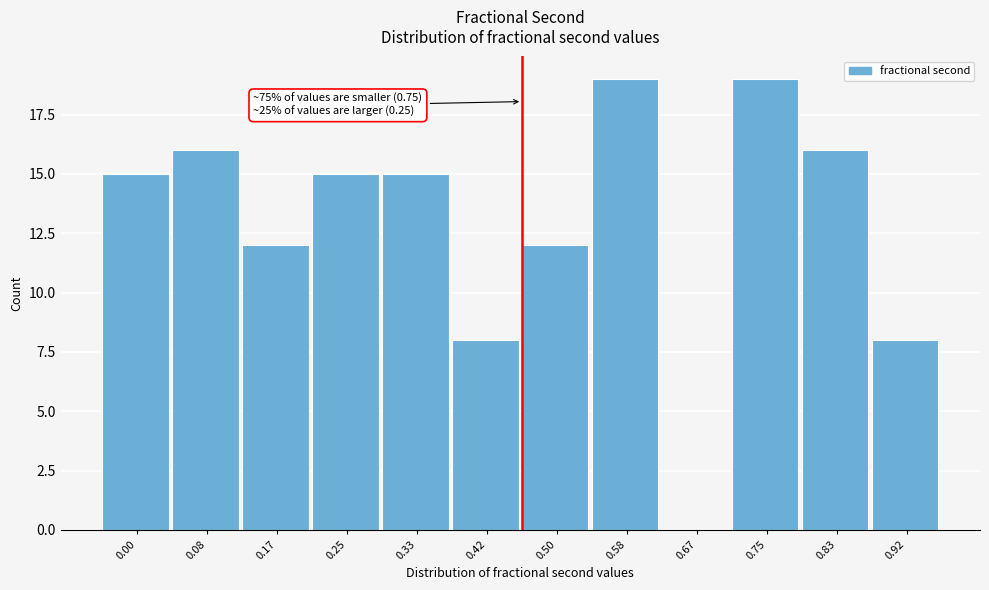

Reading left to right, extract all data points from this chart.

0.00=15	0.08=16	0.17=12	0.25=15	0.33=15	0.42=8	0.50=12	0.58=19	0.67=0	0.75=19	0.83=16	0.92=8